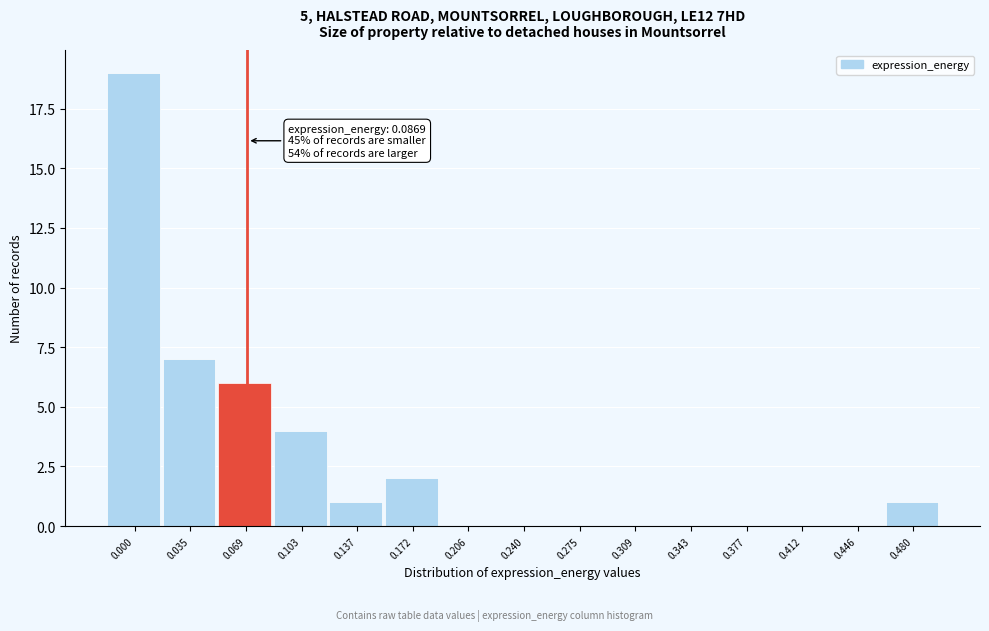

Reading right to left, what are all the values shown in this chart?

0.480=1	0.446=0	0.412=0	0.377=0	0.343=0	0.309=0	0.275=0	0.240=0	0.206=0	0.172=2	0.137=1	0.103=4	0.069=6	0.035=7	0.000=19